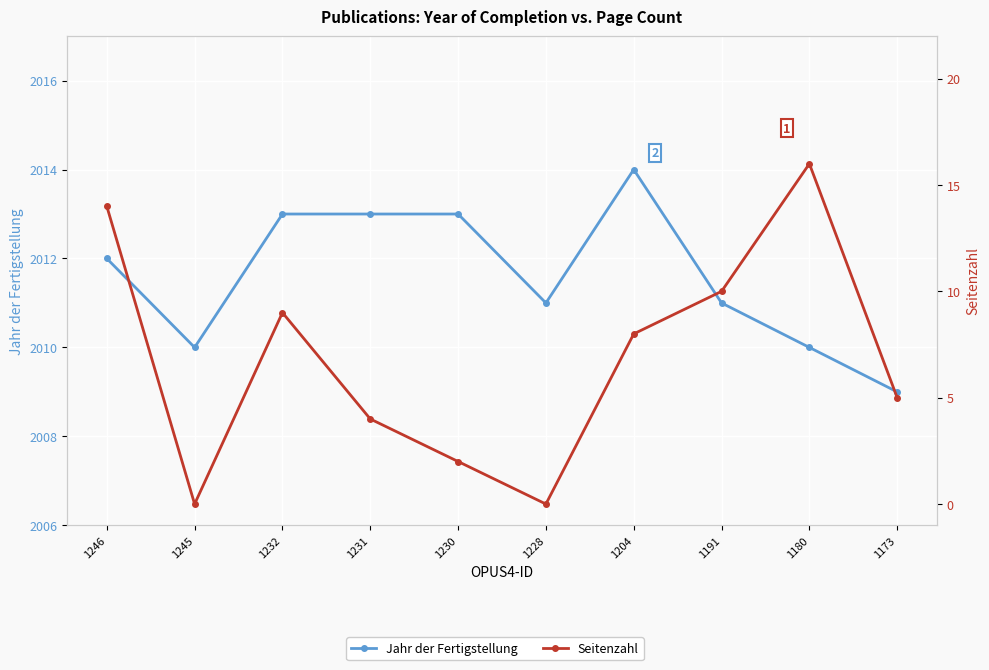

What is the maximum value shown in the chart?

2014